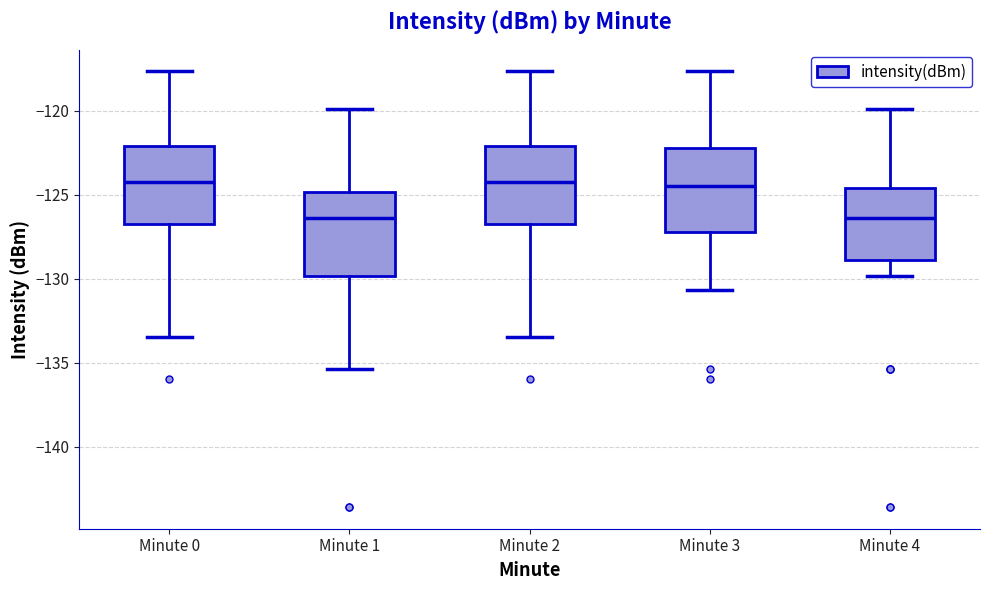

Where does the lower whisker of the box for Minute 4 end on the y-axis? The values are not printed on the chart, so give them approximately, as read against the axis.

-130.0